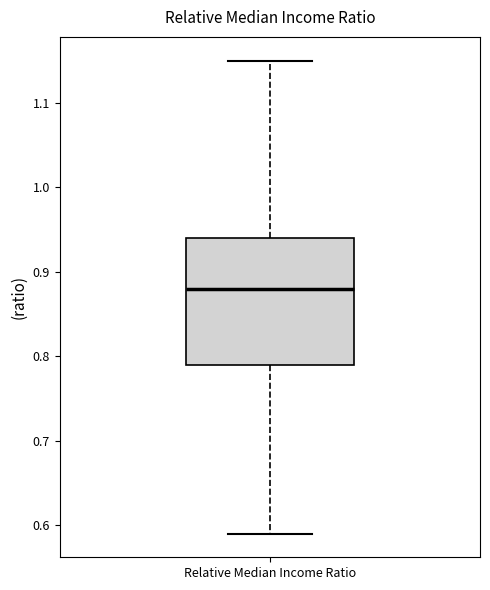

Transcribe this box plot: give where the median line is, the range the box spans, and where the two whiskers end, as read against the y-axis. The values are not printed on the chart, so give them approximately, as read against the axis.

median 0.88, box 0.79 to 0.94, whiskers 0.59 to 1.15